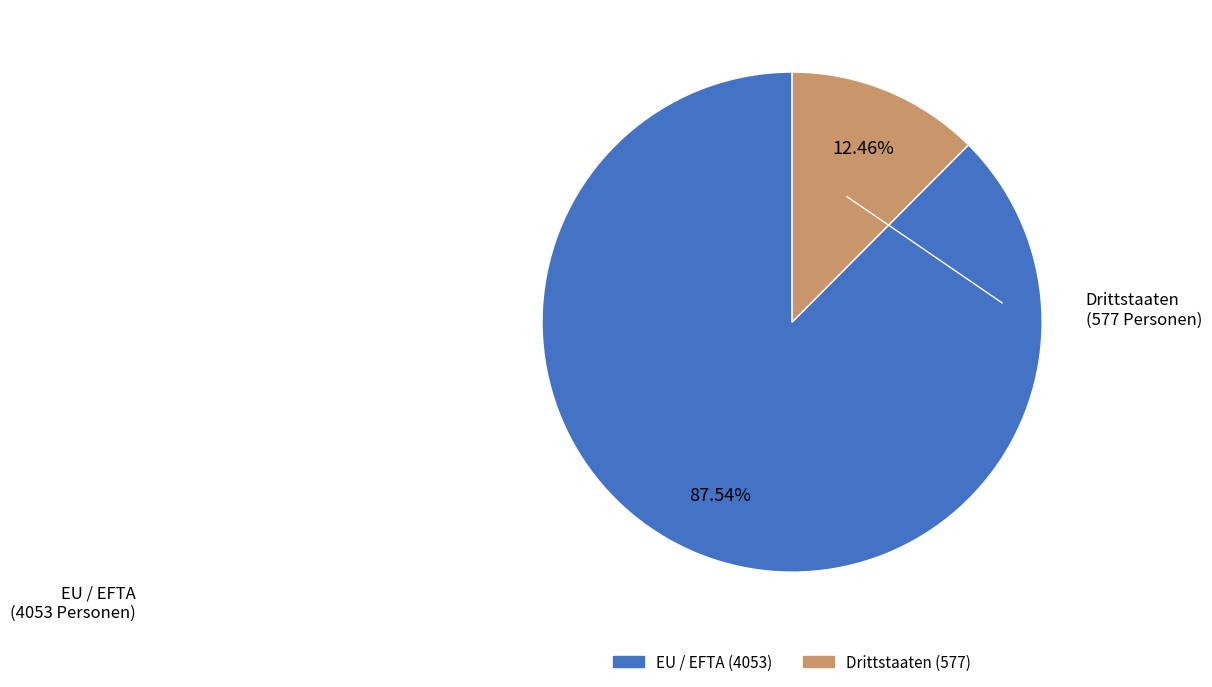

Approximately how many times larger is the value at EU / EFTA compared to Drittstaaten?

7.0